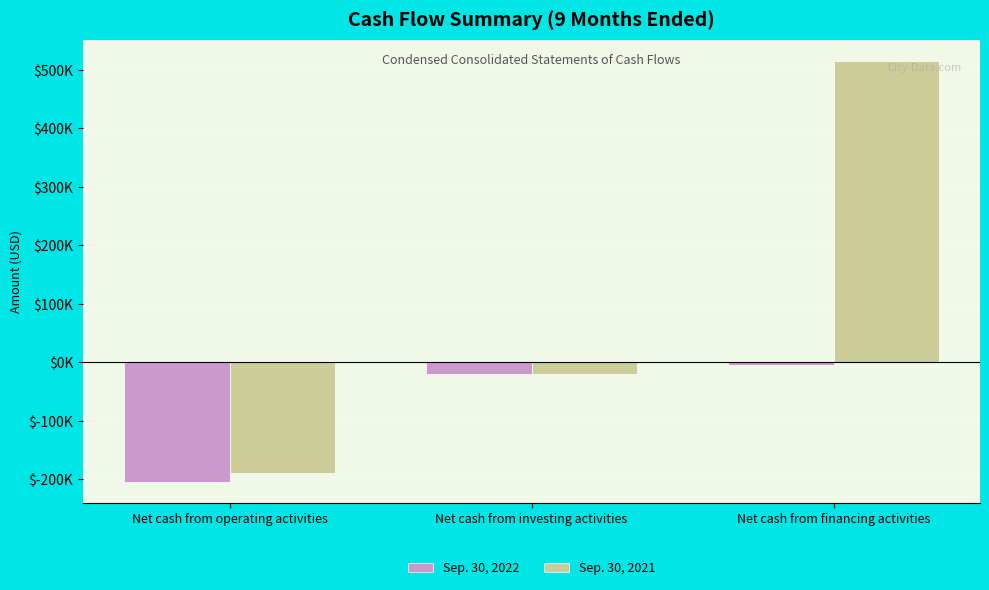

What is the sum of all Sep. 30, 2022 values?

-227968